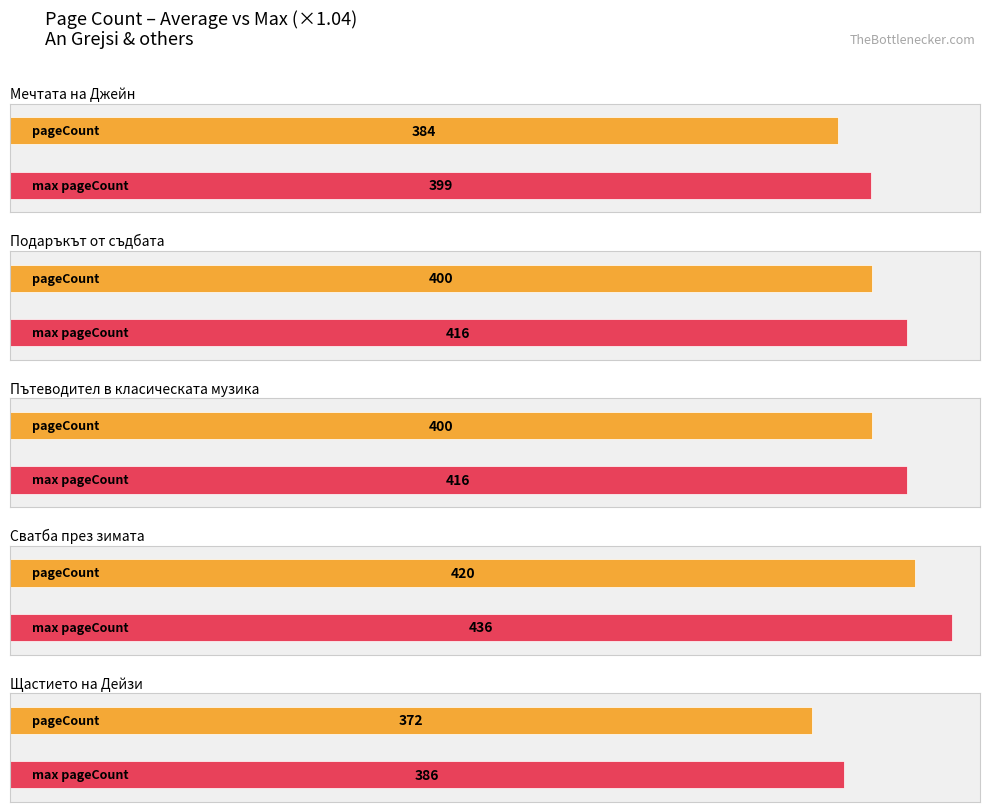

At which label does the data first exceed 400?

Сватба през зимата